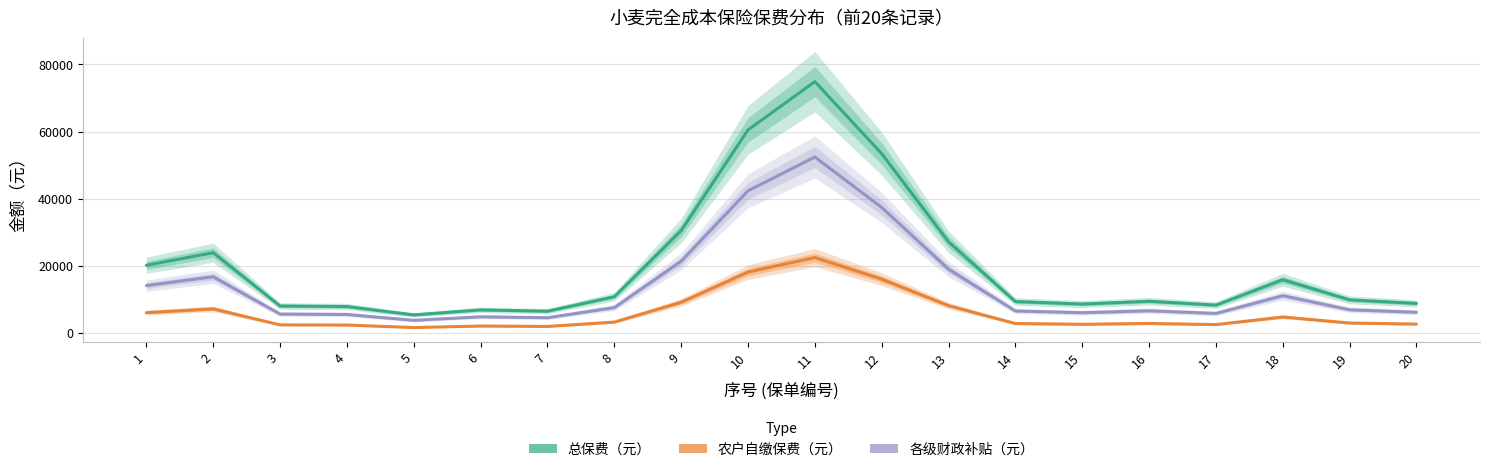

What is the difference between the second highest and second lowest values in the 农户自缴保费（元） series?

16201.2